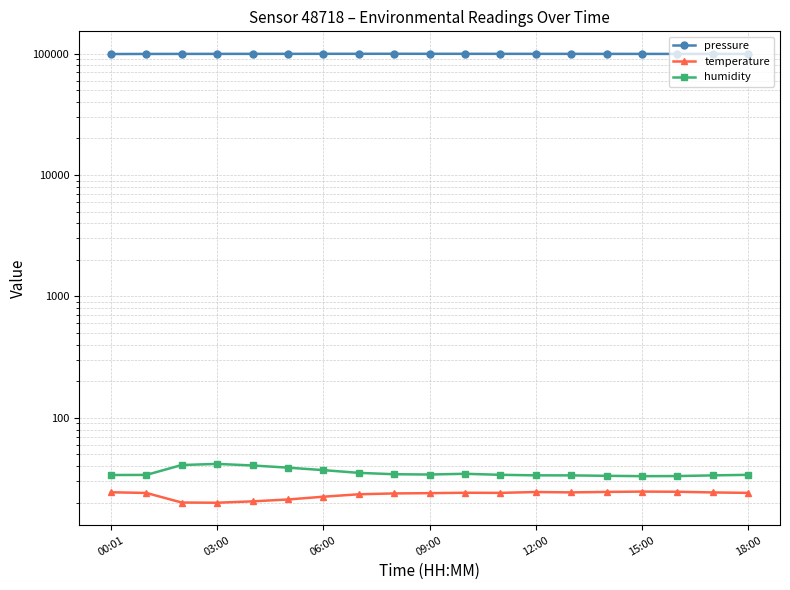

Does the chart display data point markers on the line(s)?

Yes